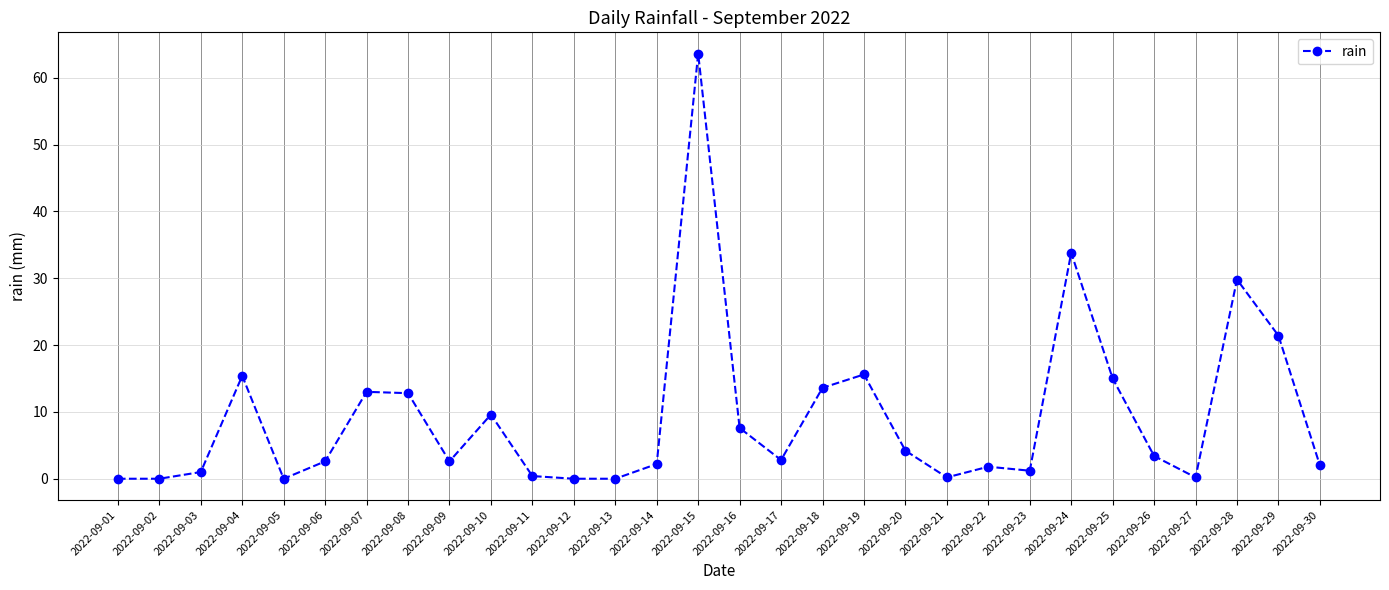

True or false: the data shows 0.0 at 2022-09-13.

True